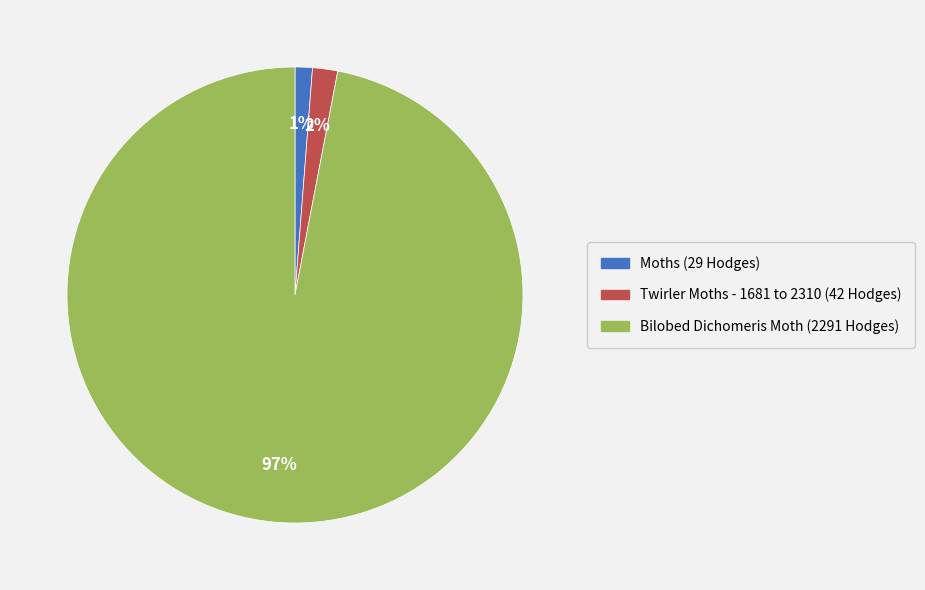

Which category has the biggest portion of the pie?

Bilobed Dichomeris Moth